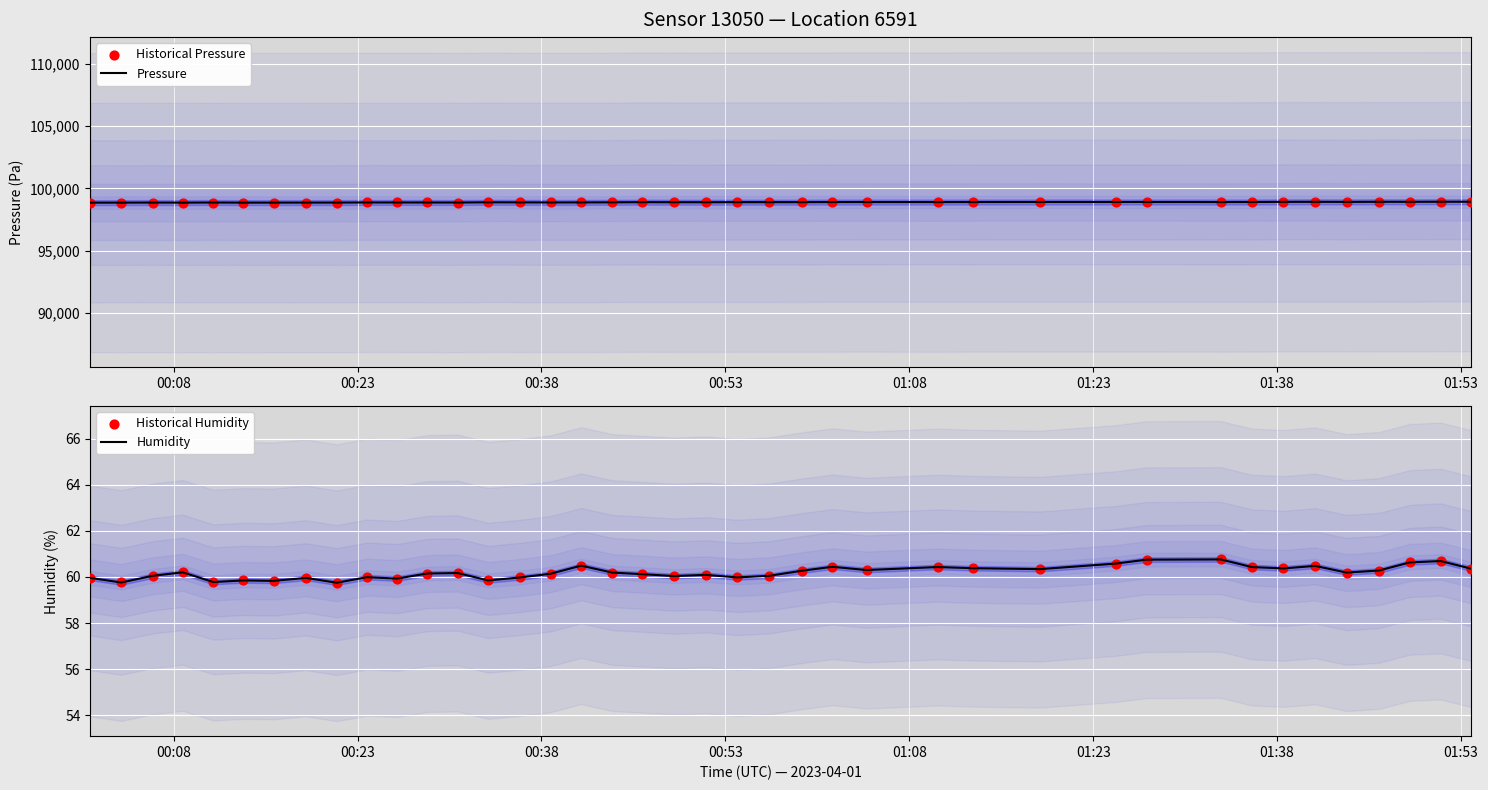

Which series reaches the minimum Y coordinate?

Humidity